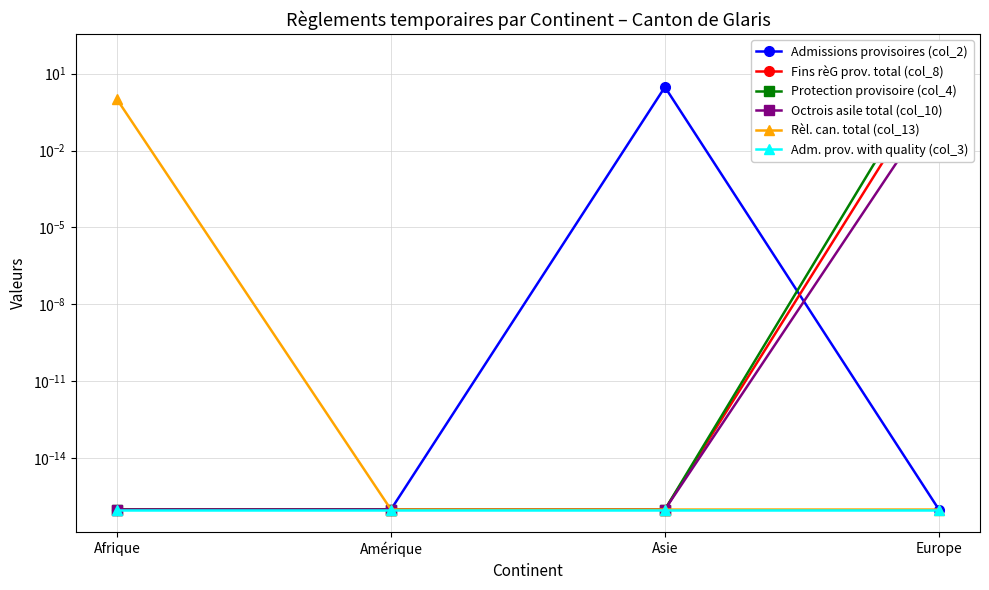

True or false: Rèl. can. total (col_13) has more than 0 interior local peaks.

False